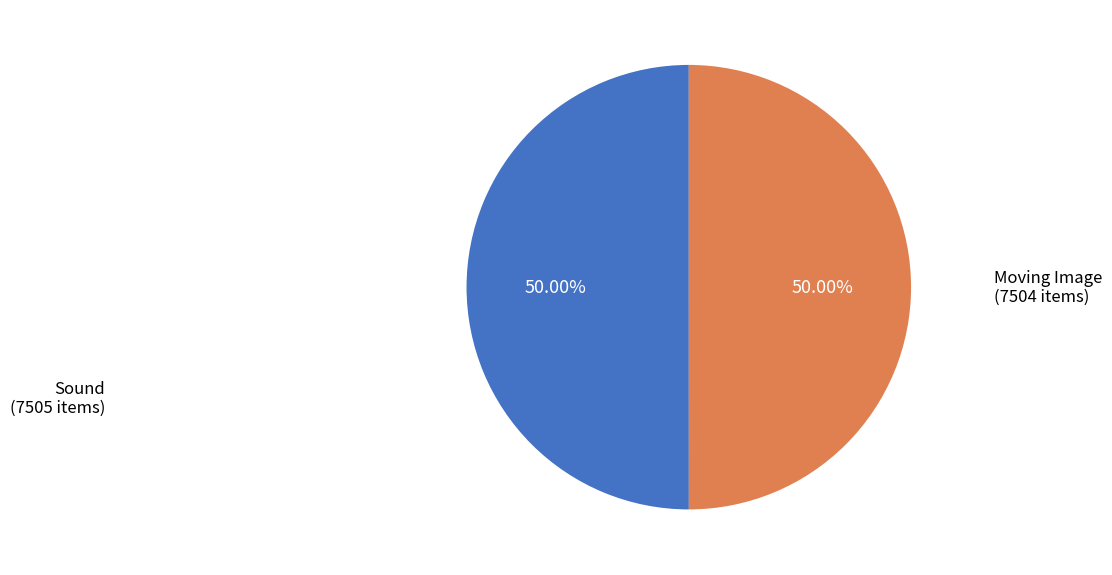

How many segments does this pie chart have?

2